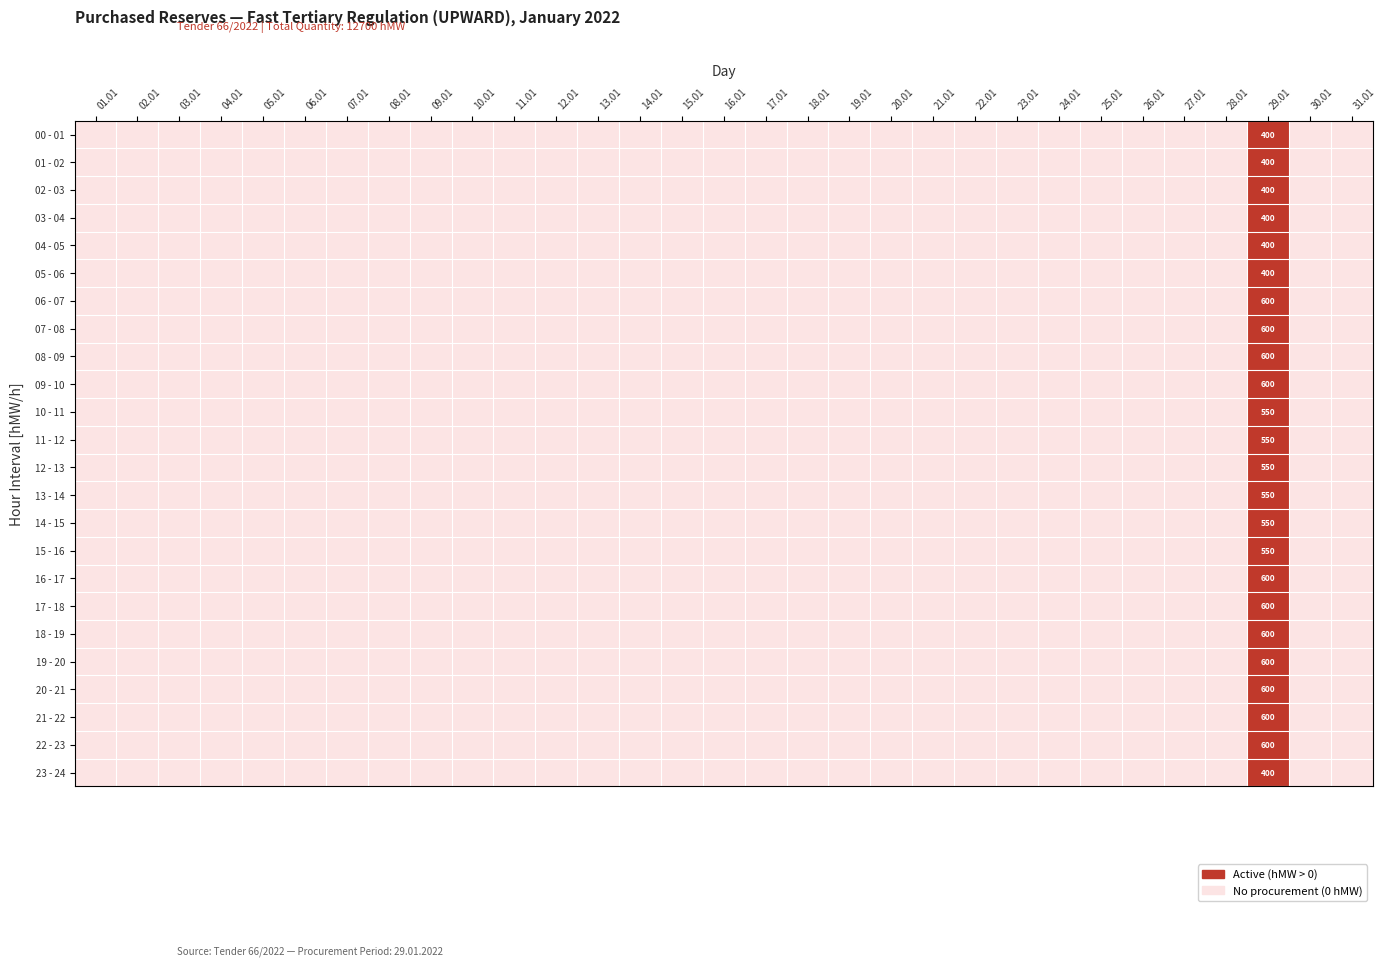

Between 16.01 and 25.01, which is larger?

16.01